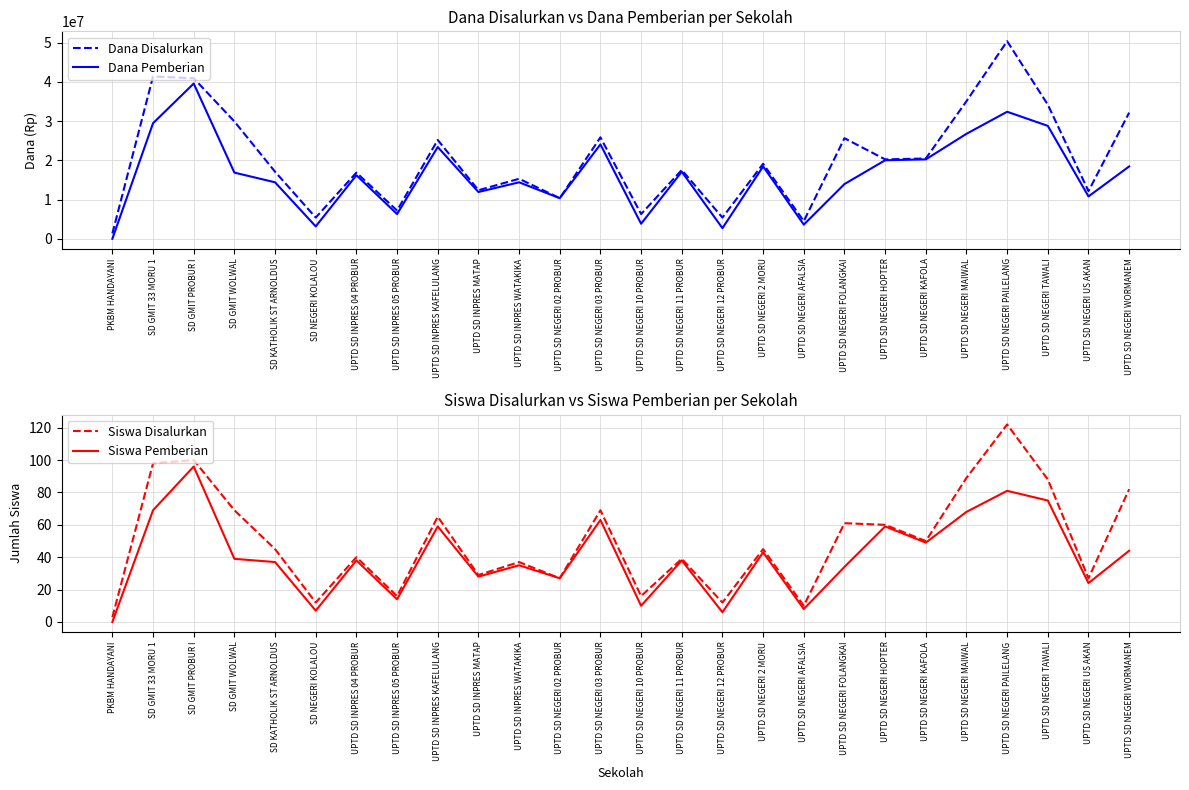

What are all the series names shown in the legend?

Dana Disalurkan, Dana Pemberian, Siswa Disalurkan, Siswa Pemberian